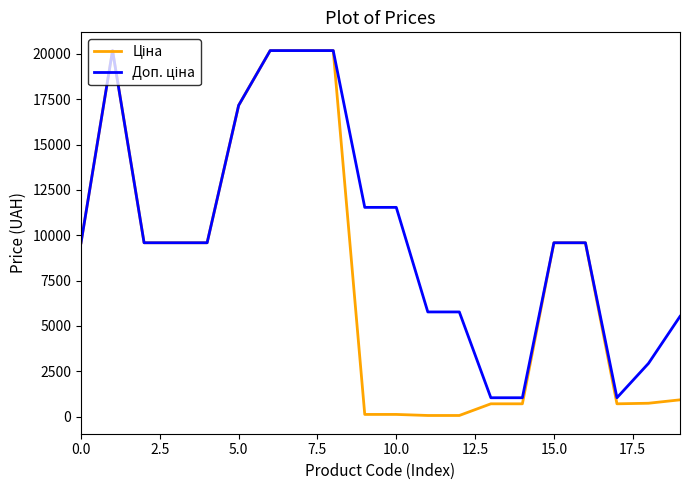

What is the maximum value shown in the chart?

20186.0